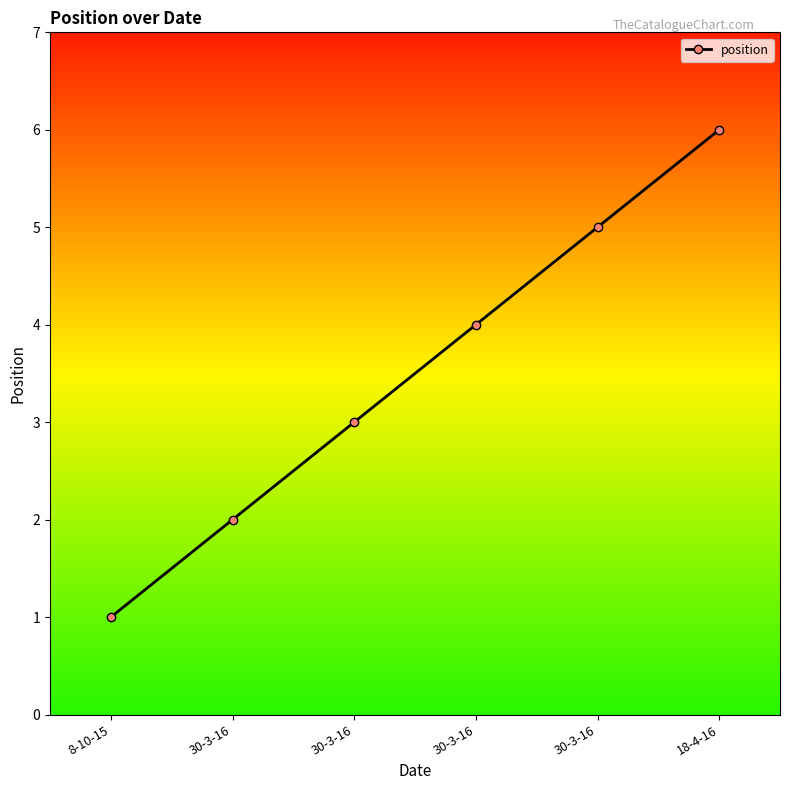

List the labels in order of value, largest first.

18-4-16, 30-3-16, 30-3-16, 30-3-16, 30-3-16, 8-10-15